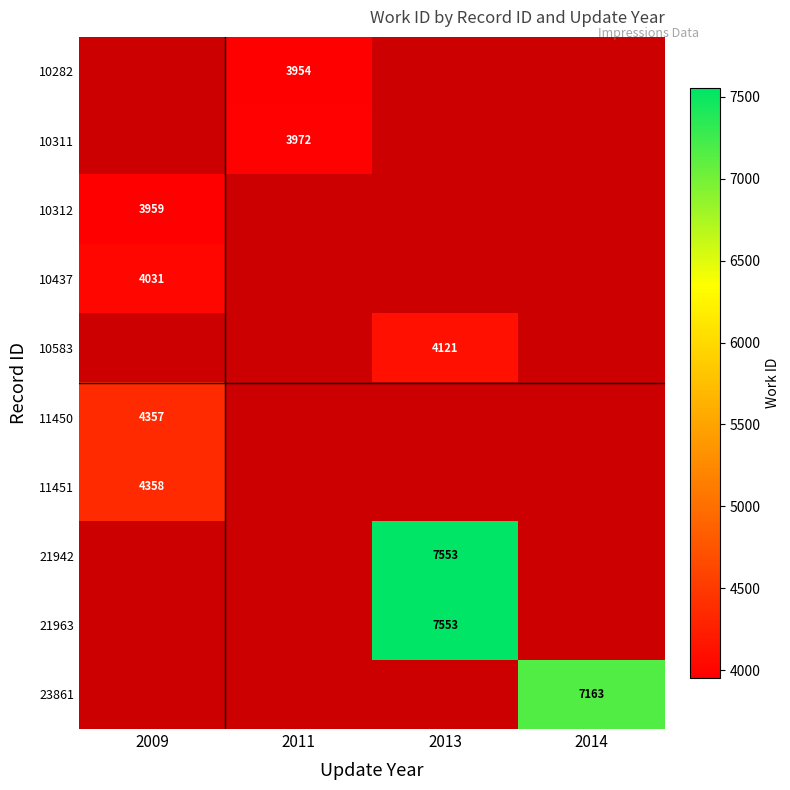

Is it true that 10282 equals 3954 at 2011?

True